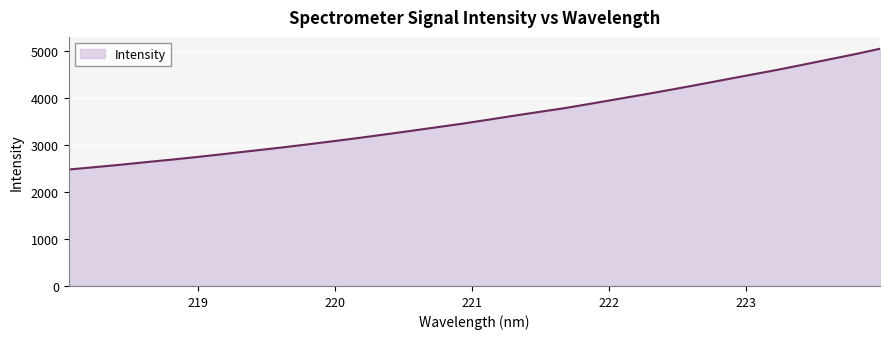

What is the difference between the maximum and minimum values?

2567.7